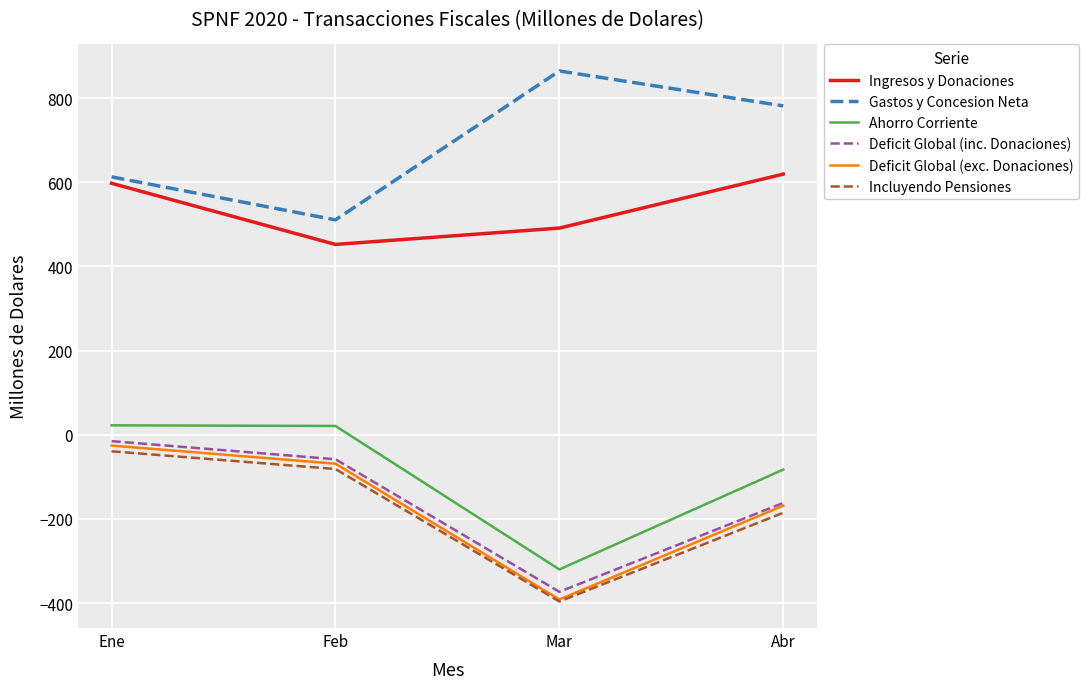

True or false: Incluyendo Pensiones and Deficit Global (inc. Donaciones) intersect in this chart.

False